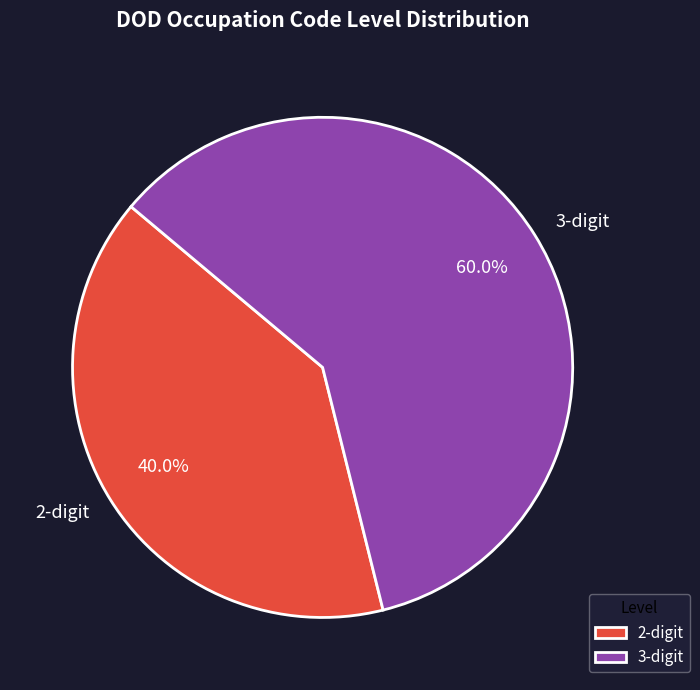

What is the ratio of the value at 2-digit to the value at 3-digit?

0.7